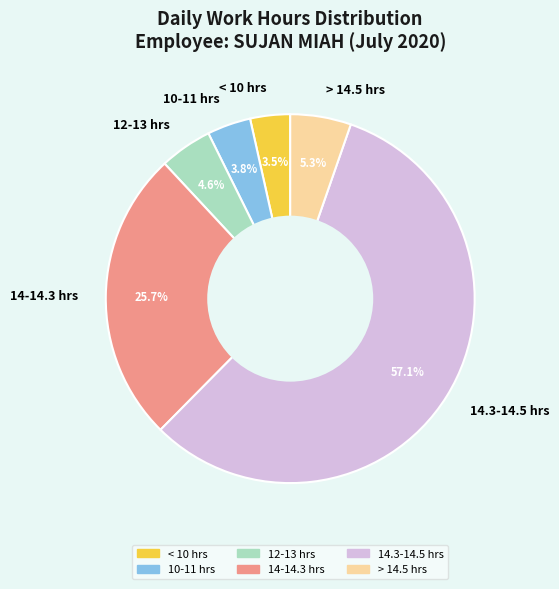

Combined, what portion of the pie is 10-11 hrs and > 14.5 hrs?

9.1%